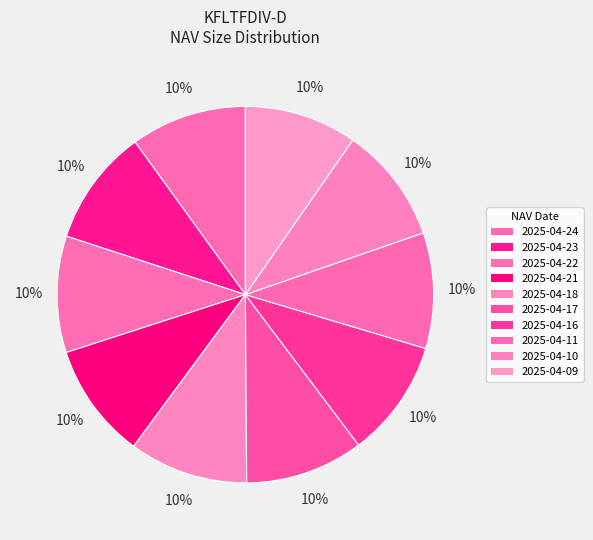

True or false: 2025-04-17 accounts for 10% of the total.

True